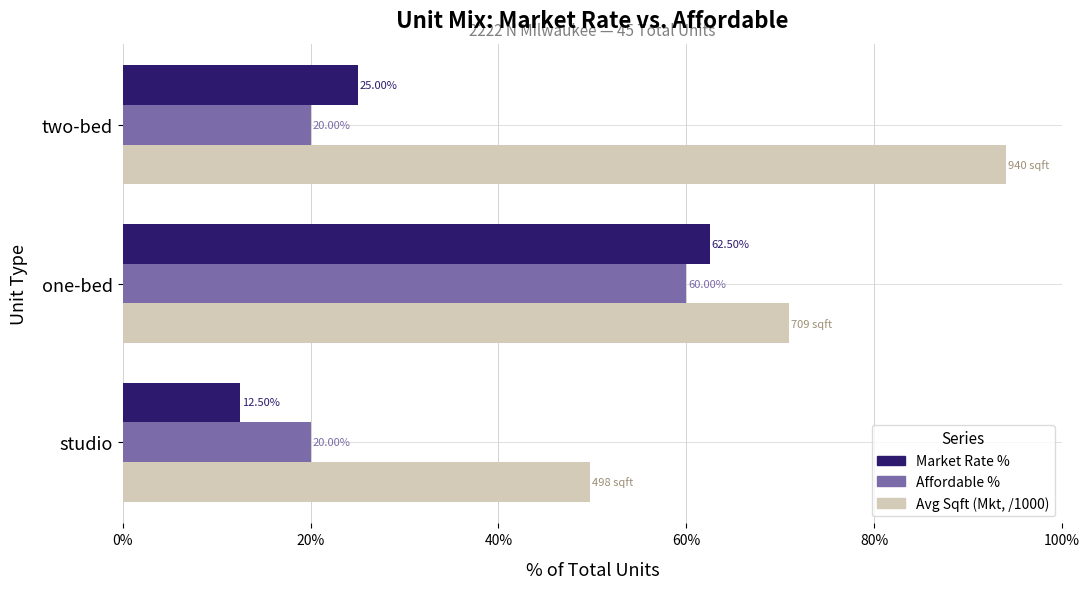

What are all the series names shown in the legend?

Market Rate %, Affordable %, Avg Sqft (Mkt, /1000)